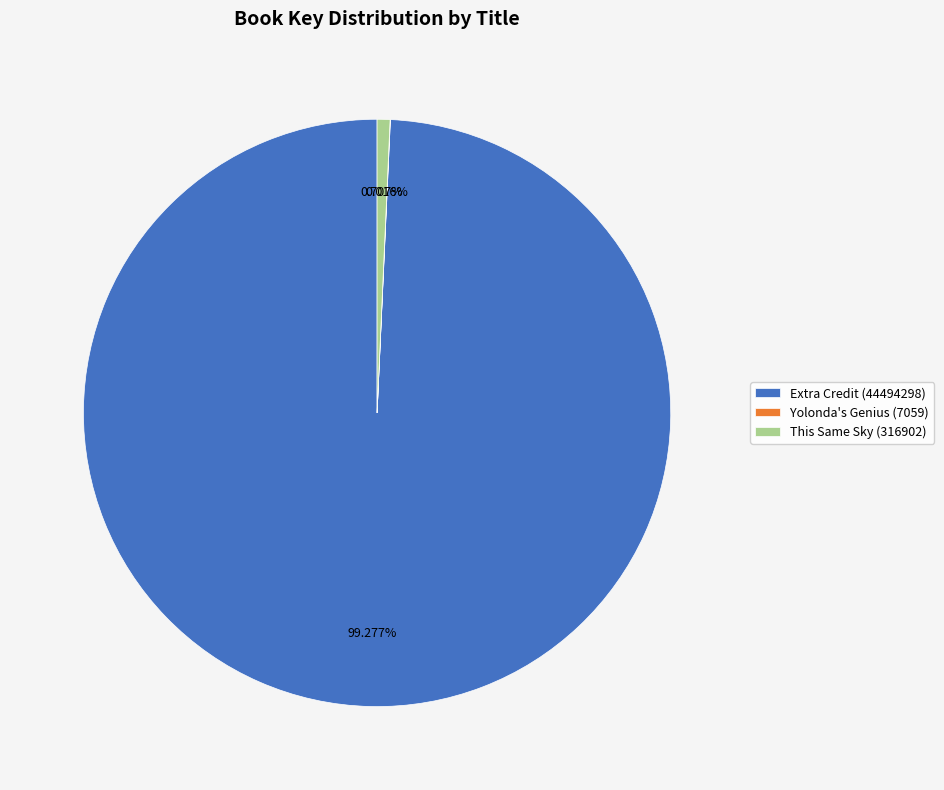

Between This Same Sky (316902) and Extra Credit (44494298), which is larger?

Extra Credit (44494298)